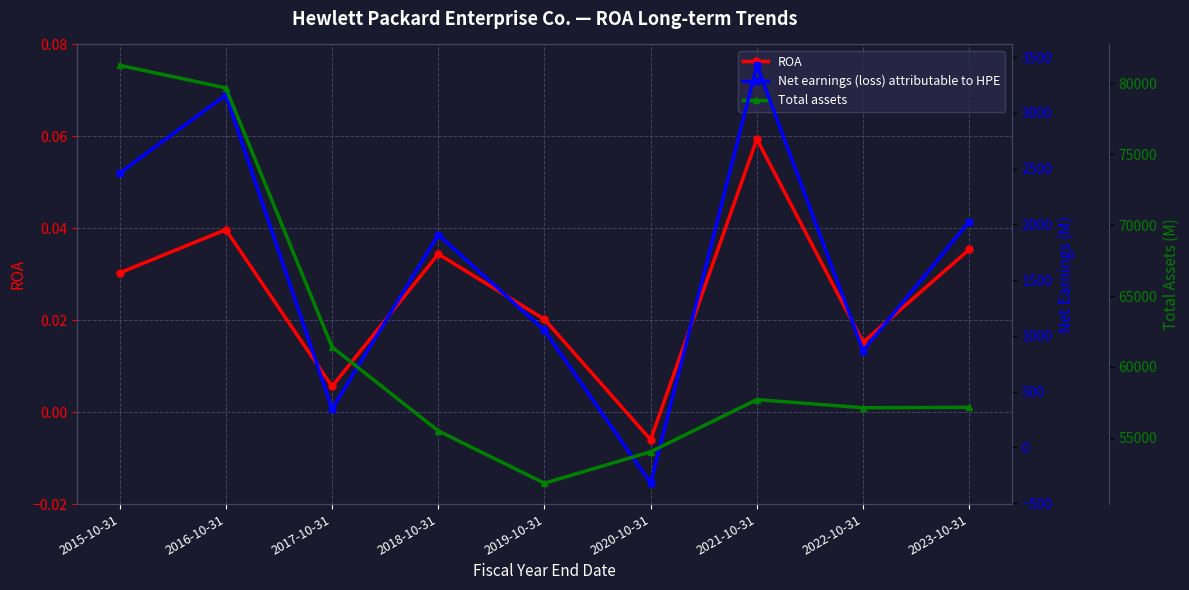

What is the spread (max minus min) of values at 2021-10-31?

57698.9